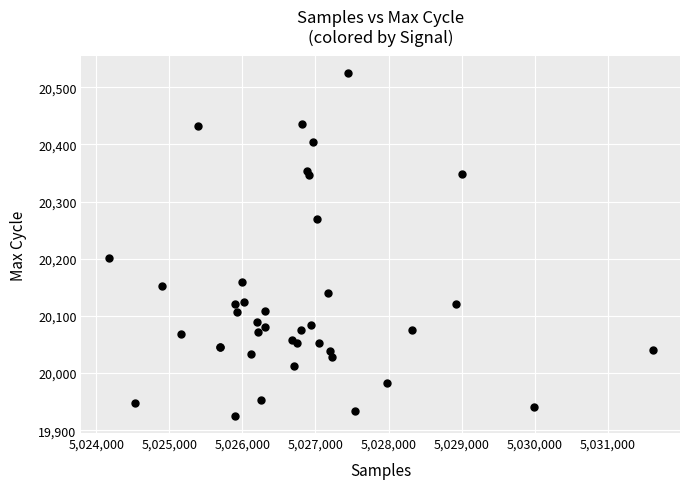

What Y value in the scatter plot is closest to 20225?

20202